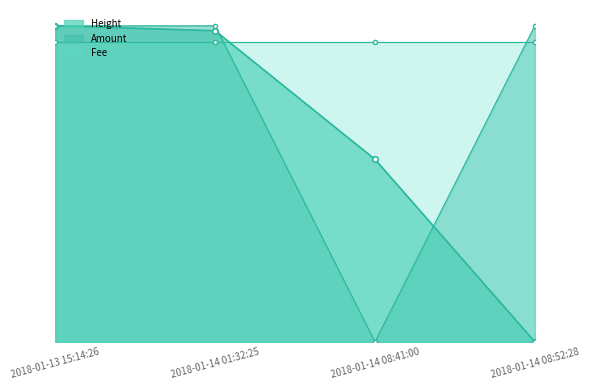

What is the total value across all series at 2018-01-14 08:52:28?

1.9